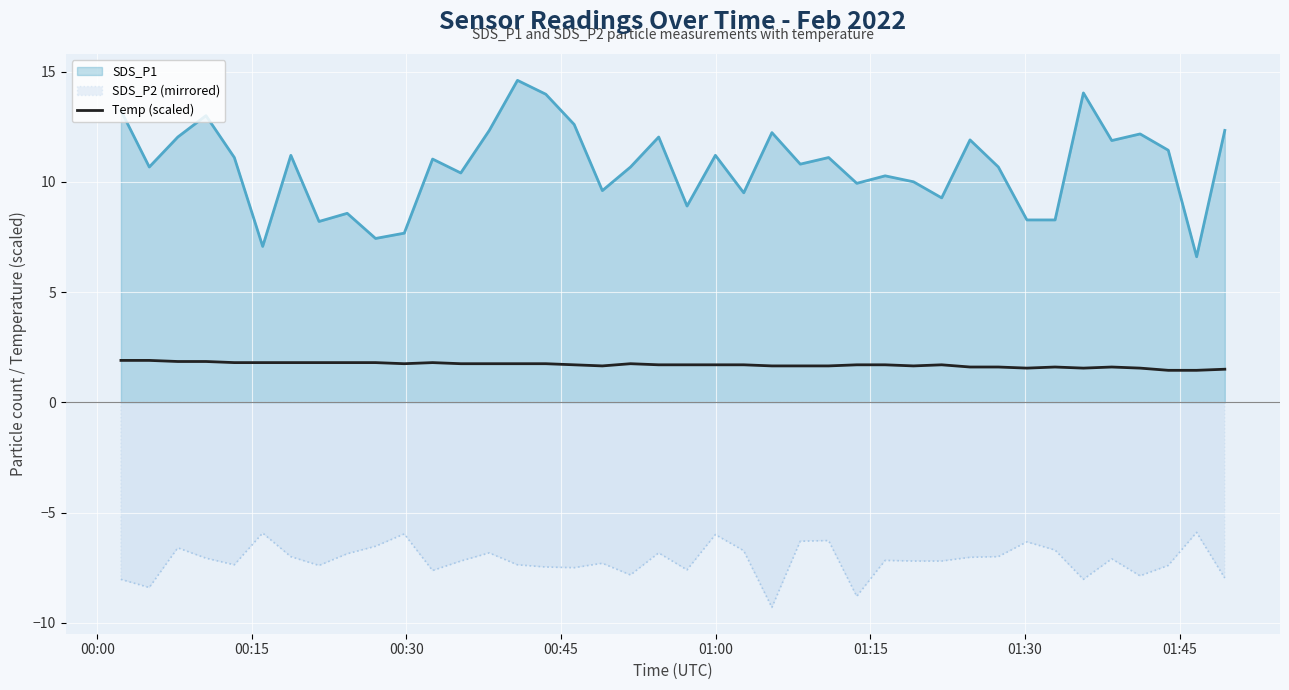

List the series in order of their overall mean, highest first.

SDS_P1, Temp (scaled), SDS_P2 (mirrored)